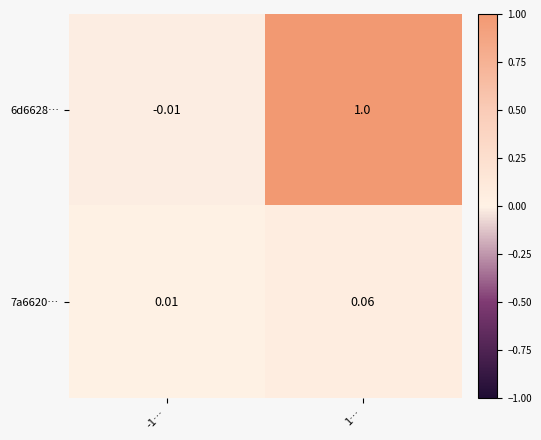

Rank the series at 1… from lowest to highest value.

7a6620…, 6d6628…